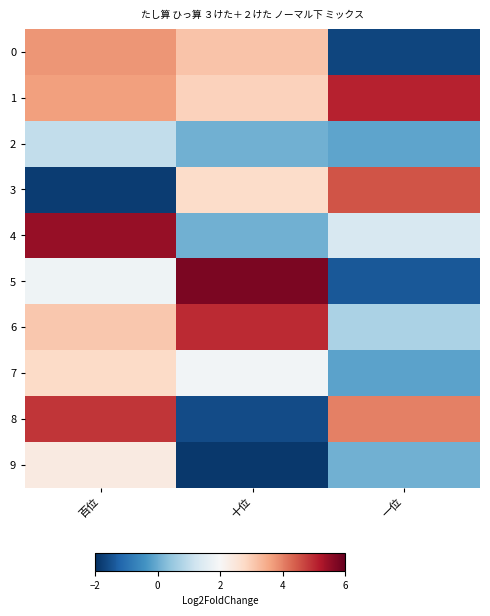

List the series in order of their peak value, highest first.

5, 4, 1, 6, 8, 3, 0, 7, 9, 2